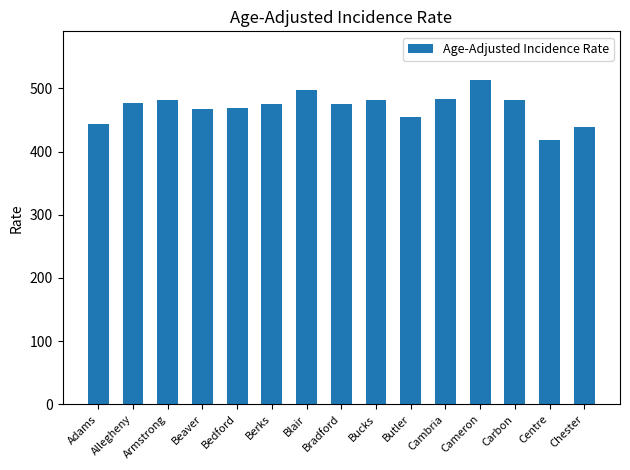

What is the minimum value shown in the chart?

418.5